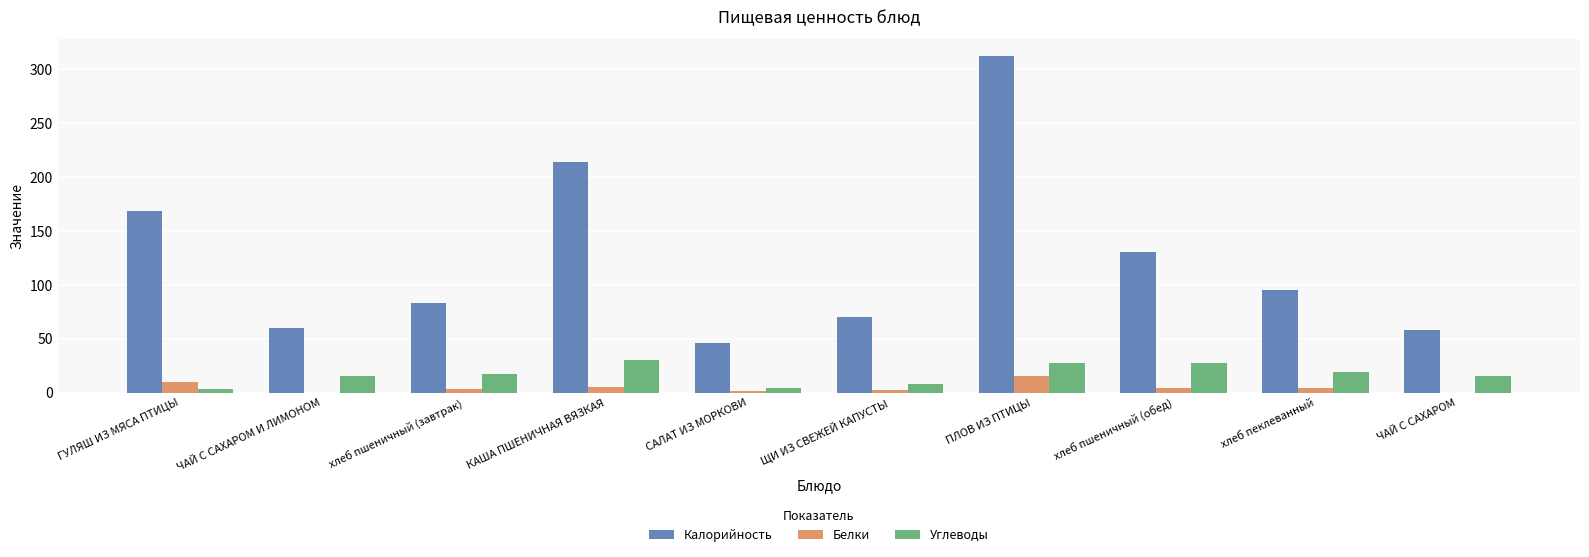

Which series changed the most between ПЛОВ ИЗ ПТИЦЫ and хлеб пшеничный (обед)?

Калорийность